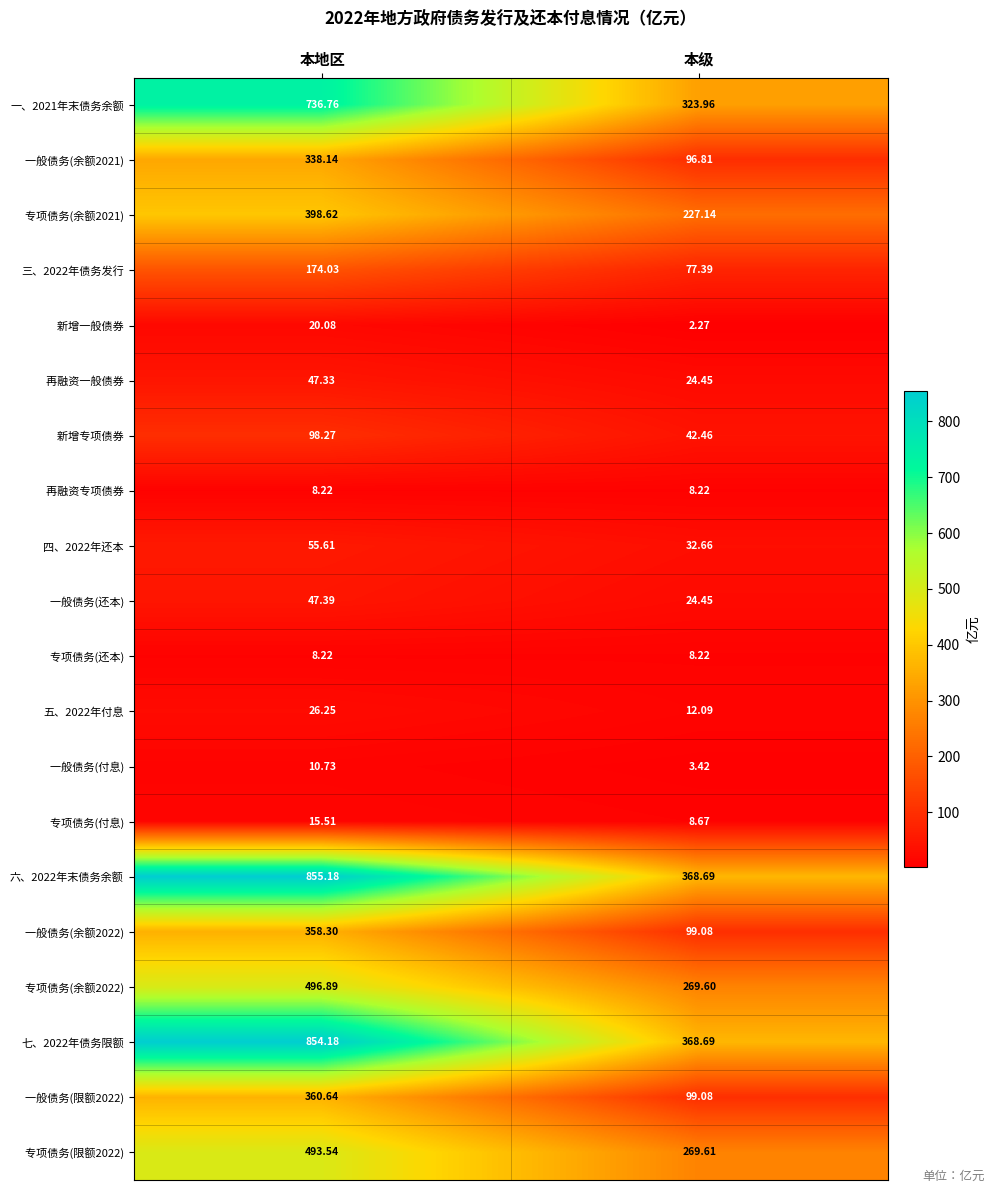

How many series are shown in this chart?

20